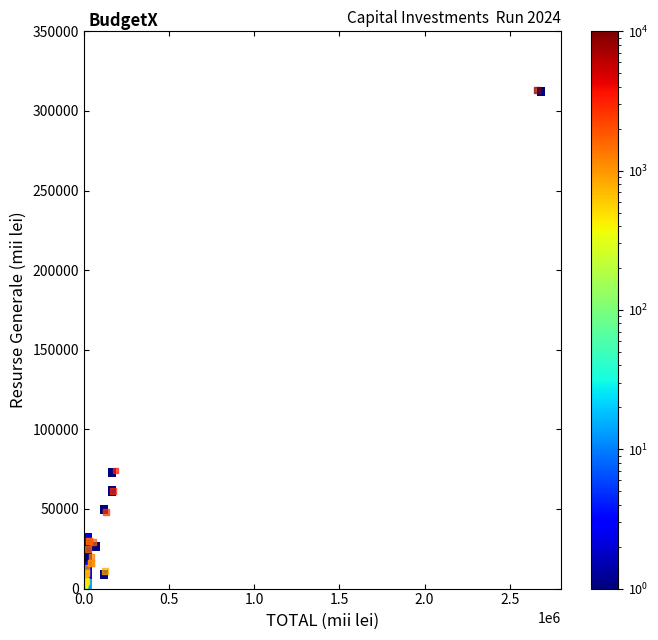

What Y value in the scatter plot is closest to 156575?

74150.0